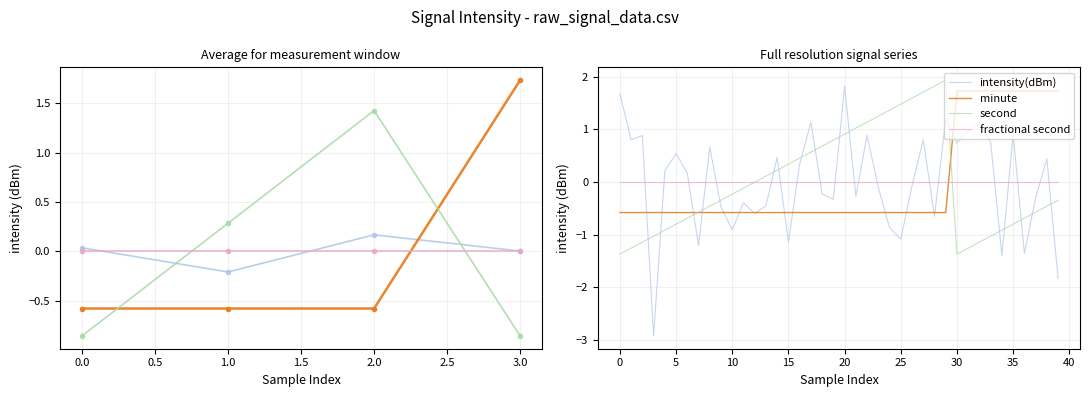

Is it true that second equals -1.2 at 36?

False